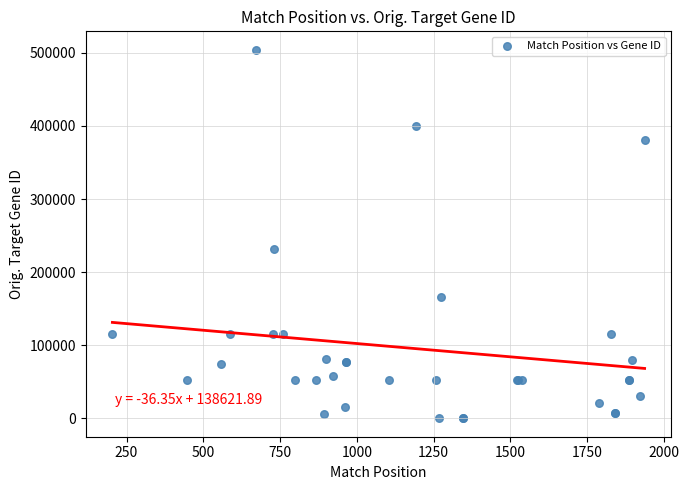

What Y value in the scatter plot is closest to 252095?

231903